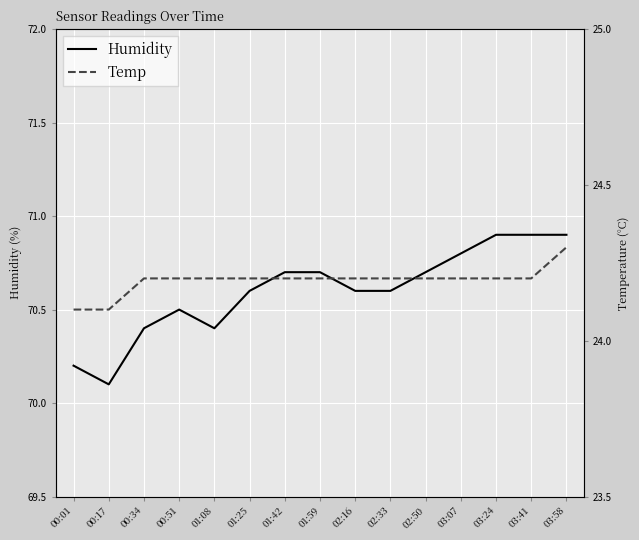

Rank the series by their average value, from highest to lowest.

Humidity, Temp